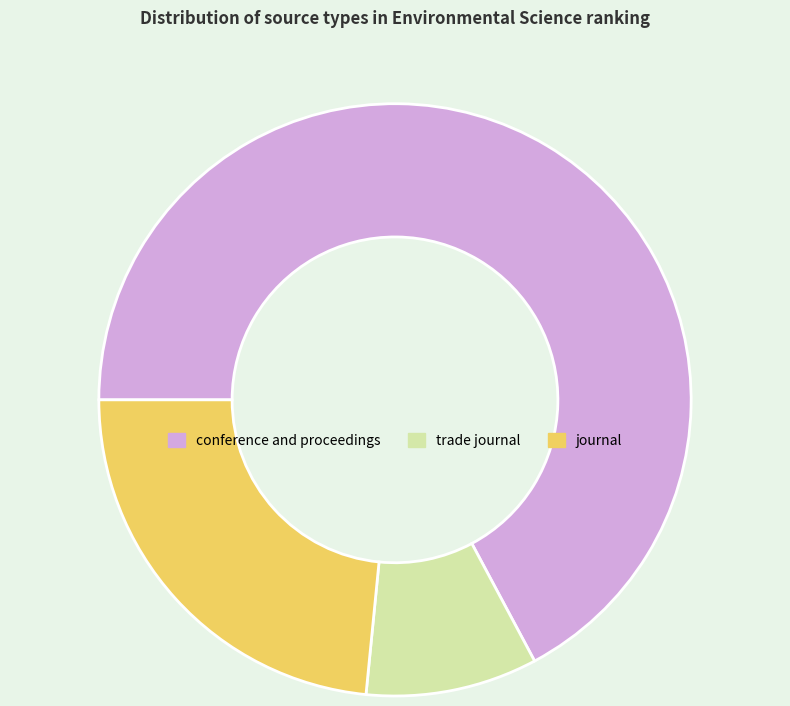

True or false: trade journal accounts for 1% of the total.

False